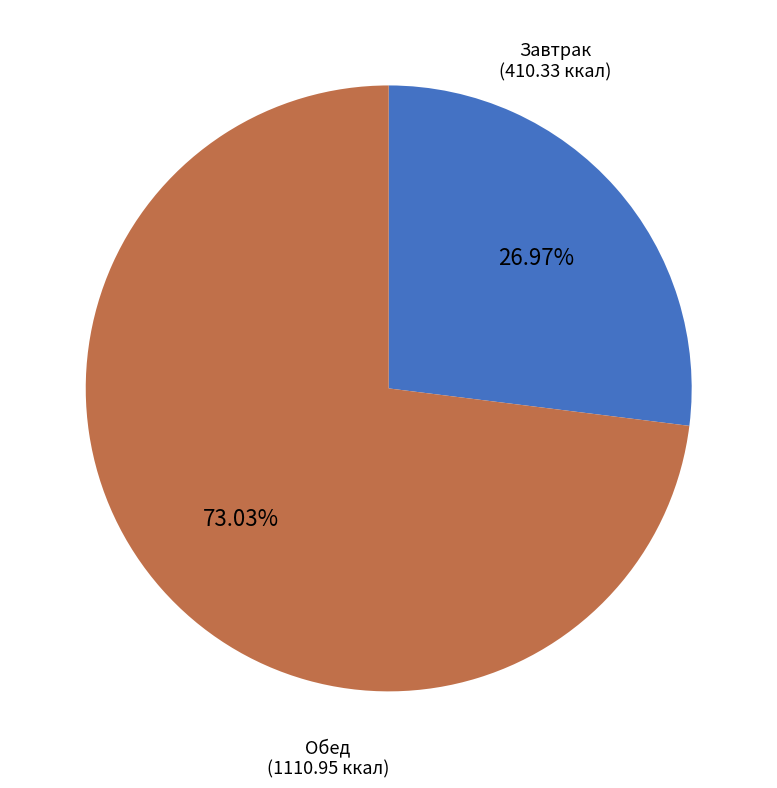

Is there any slice that represents more than half of the pie?

Yes